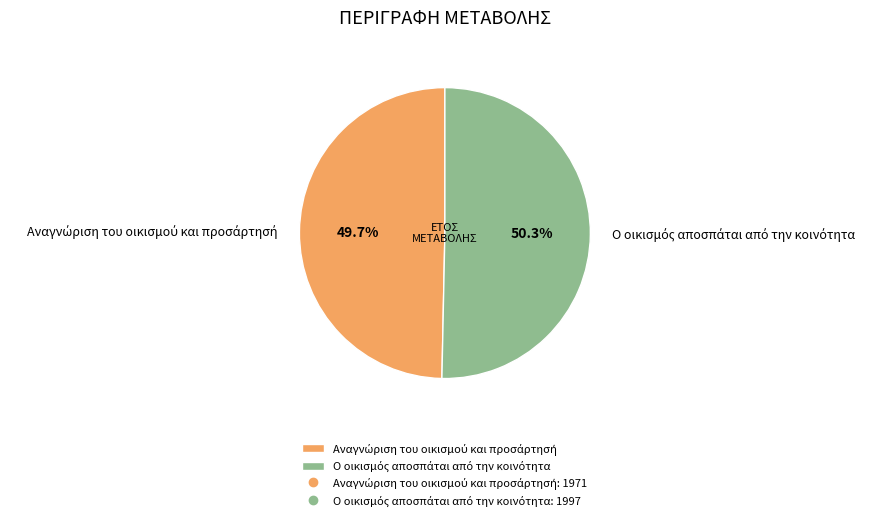

Does any single category account for the majority?

Yes